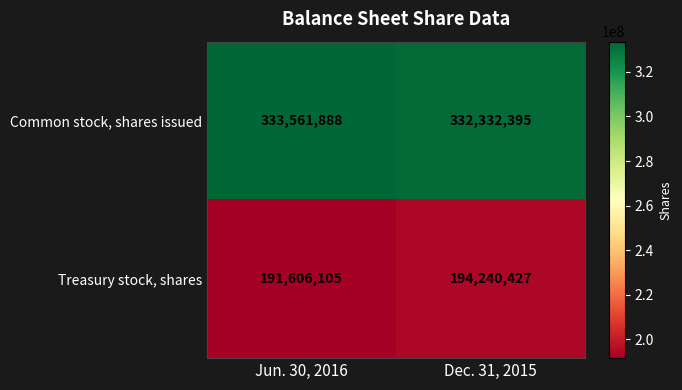

List the labels in order of Treasury stock, shares value, largest first.

Dec. 31, 2015, Jun. 30, 2016